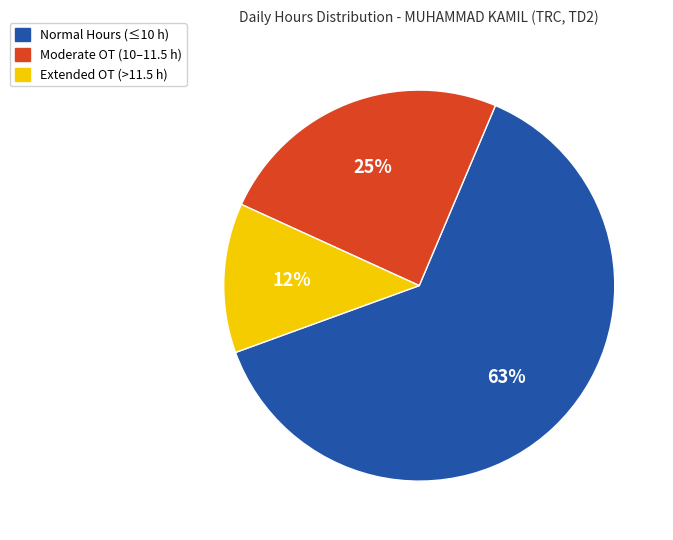

What is the smallest slice in the pie chart?

Extended OT (>11.5 h)